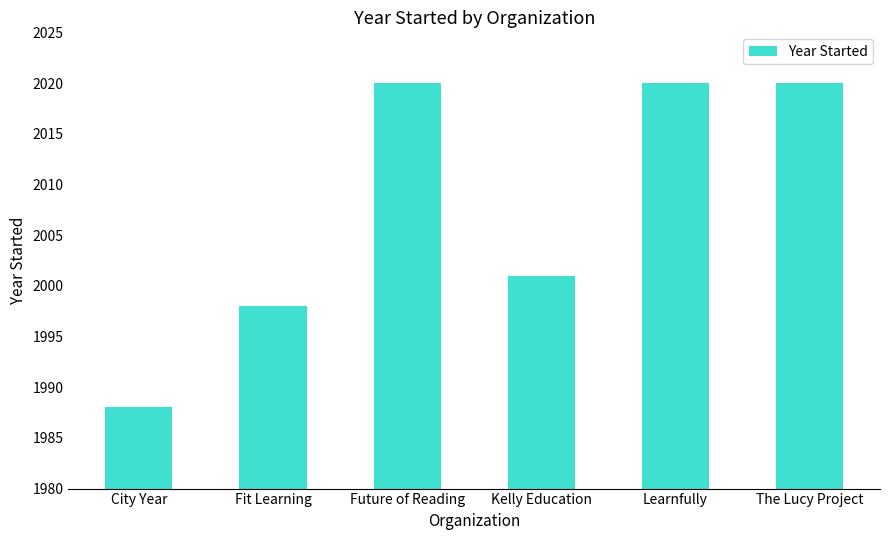

Does the chart contain stacked bars?

No